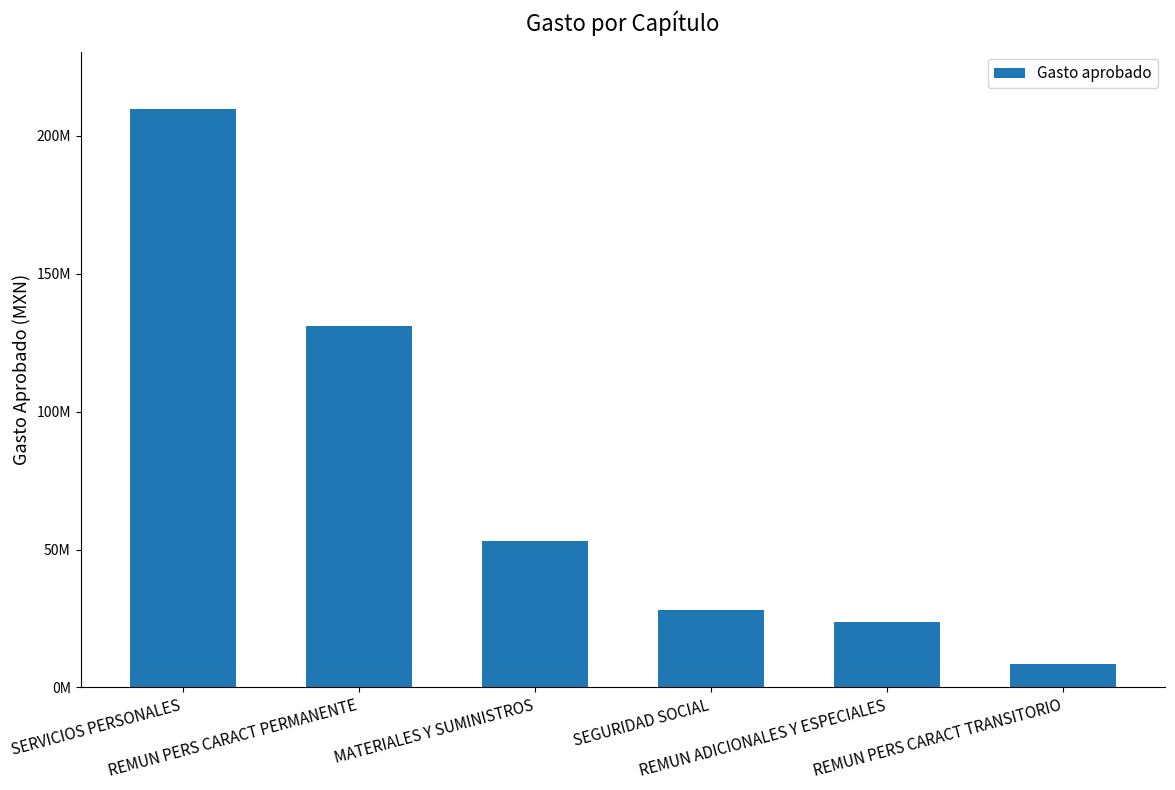

Which has a higher value, REMUN ADICIONALES Y ESPECIALES or MATERIALES Y SUMINISTROS?

MATERIALES Y SUMINISTROS